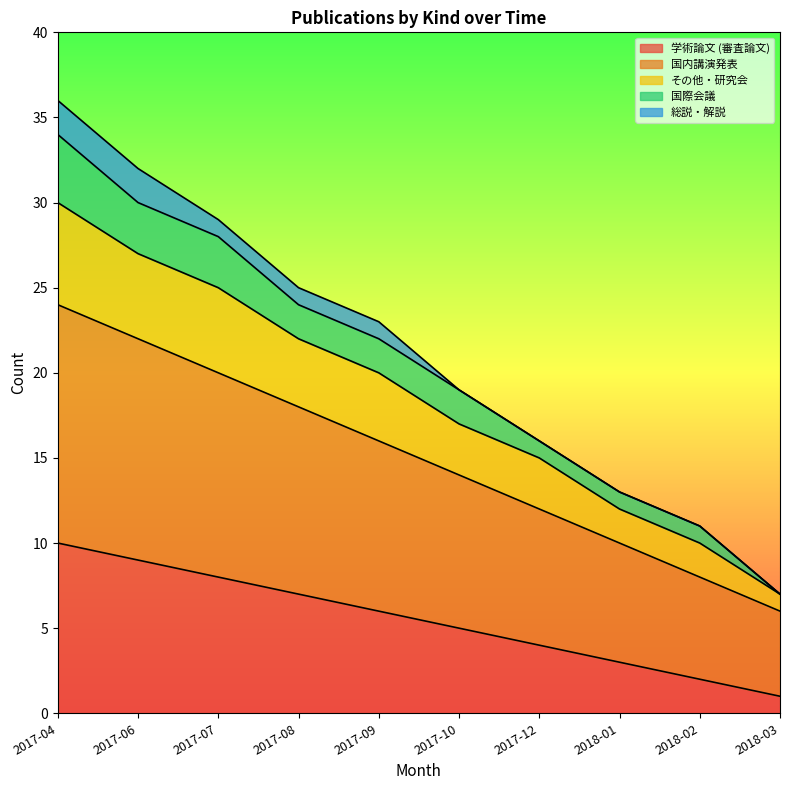

What is the total value across all series at 2018-03?

7